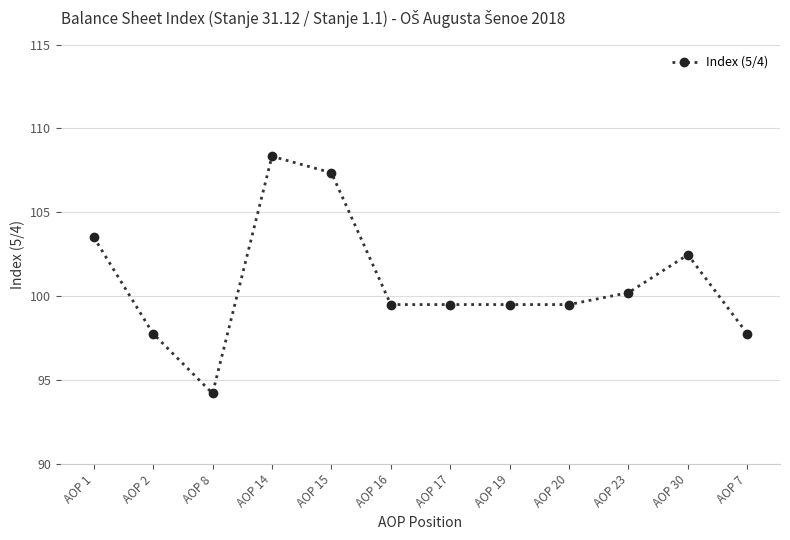

How many values are below 99?

3